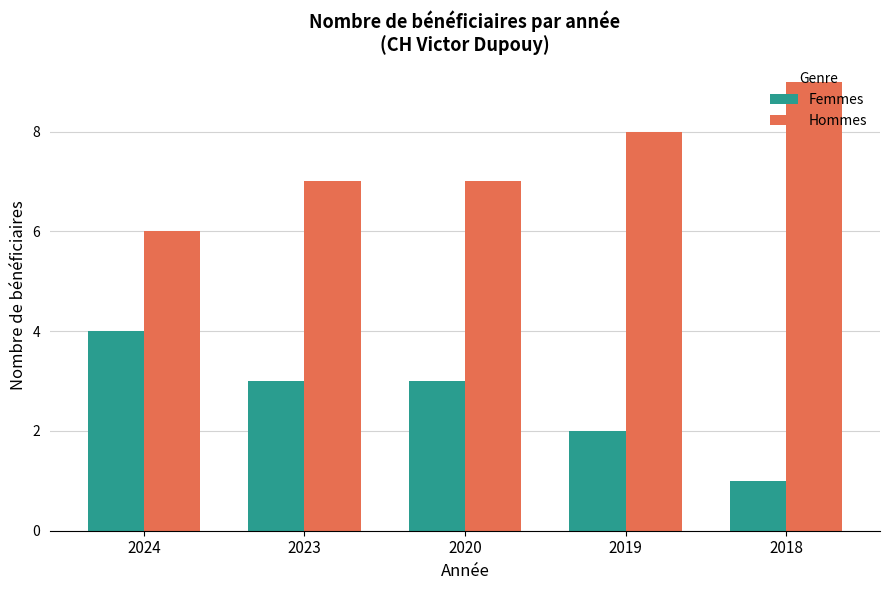

Reading left to right, list all the values displayed in this chart.

Femmes: 2024=4	2023=3	2020=3	2019=2	2018=1
Hommes: 2024=6	2023=7	2020=7	2019=8	2018=9